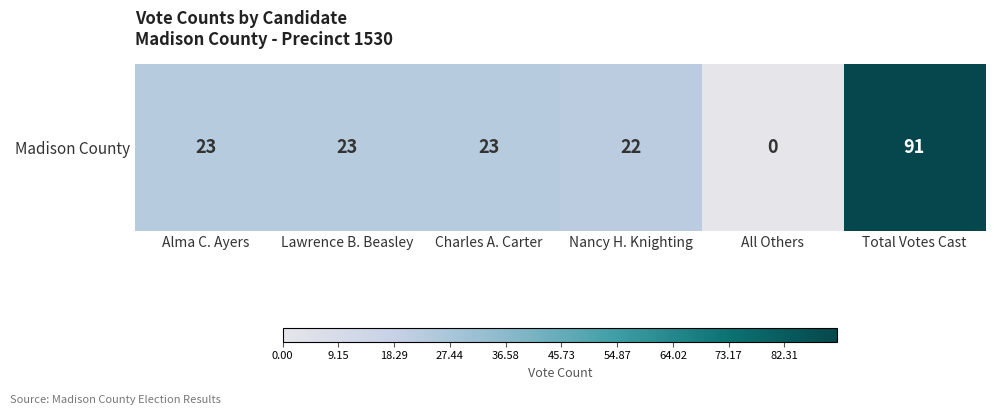

Read the value at Lawrence B. Beasley, to the nearest 10.

20